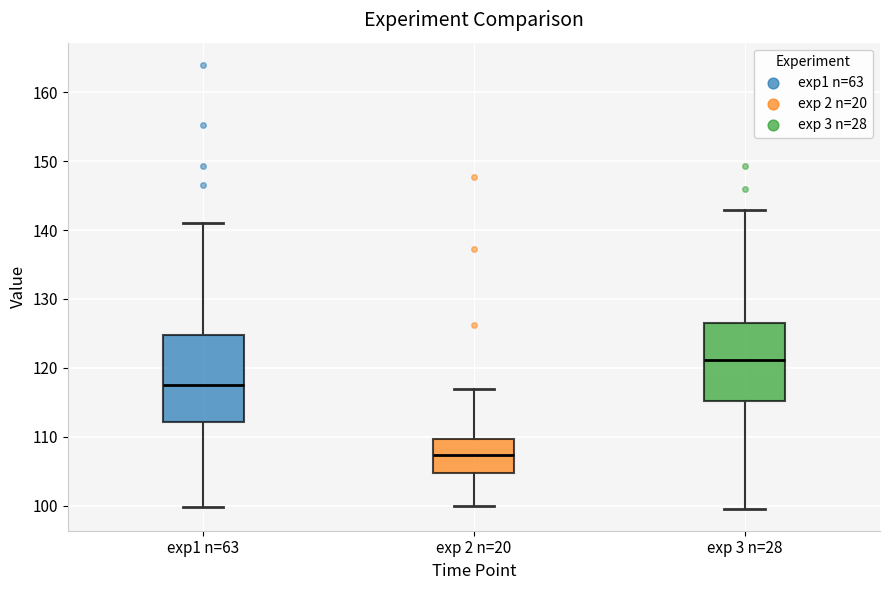

Reading left to right, transcribe this box plot: for each box, give where its median line is, the range the box spans, and where its two whiskers end, as read against the y-axis. The values are not printed on the chart, so give them approximately, as read against the axis.

exp1 n=63: median 118, box 112 to 125, whiskers 100 to 141
exp 2 n=20: median 107, box 105 to 110, whiskers 100 to 117
exp 3 n=28: median 121, box 115 to 126, whiskers 100 to 143